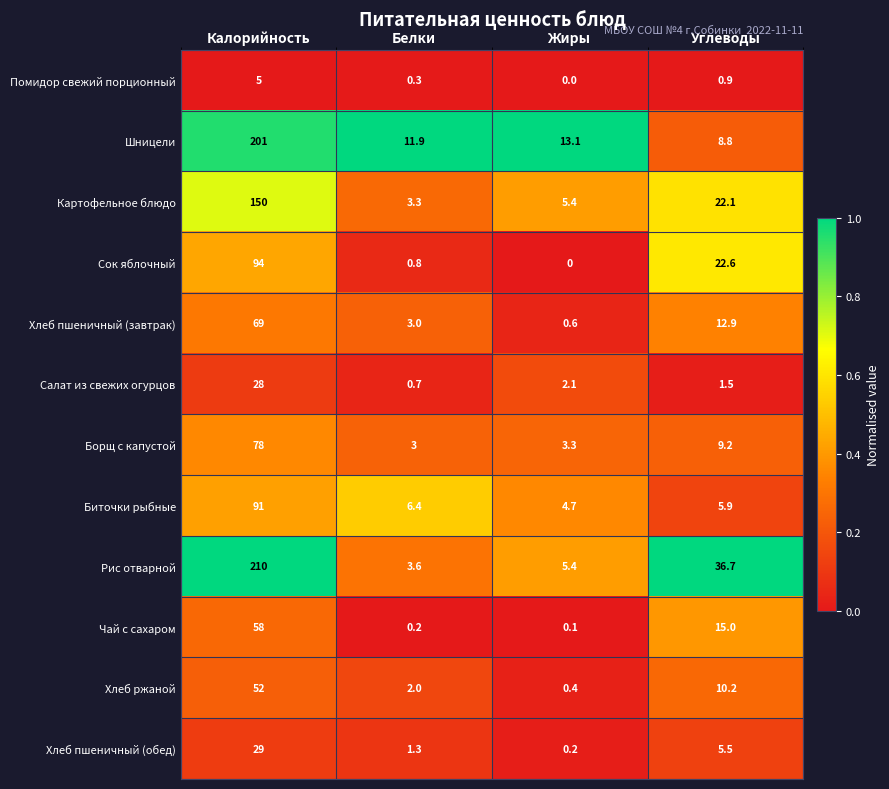

At which category does the chart reach its peak across all series?

Калорийность